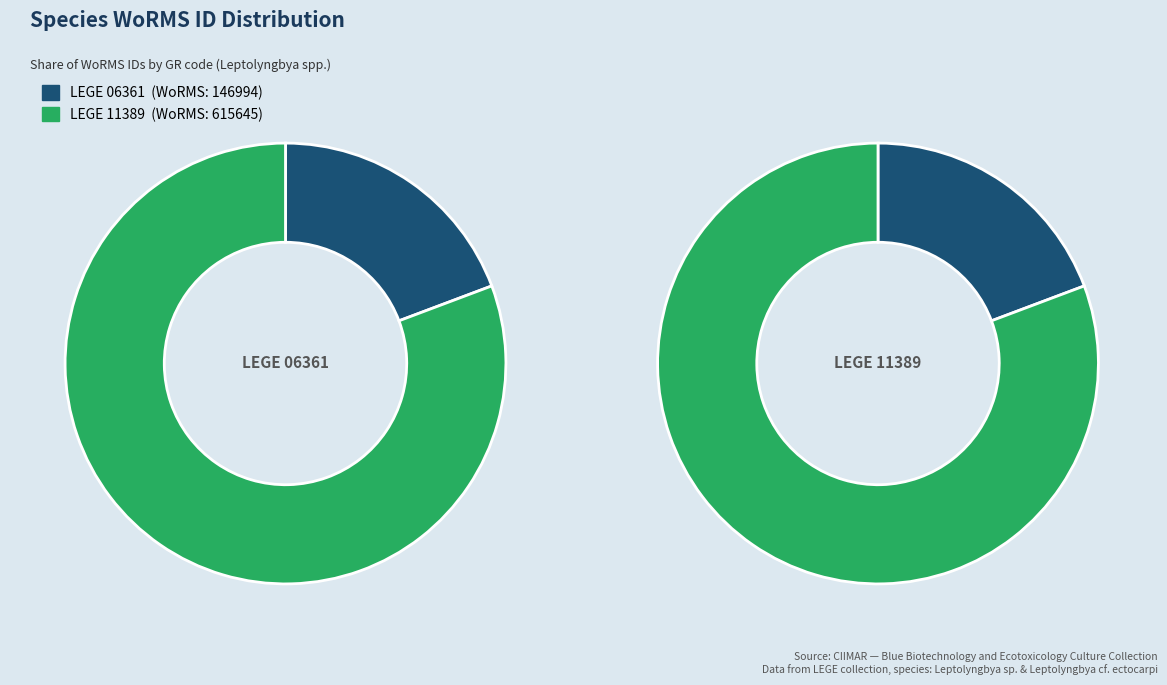

Which has a higher value, LEGE 11389 or LEGE 06361?

LEGE 11389